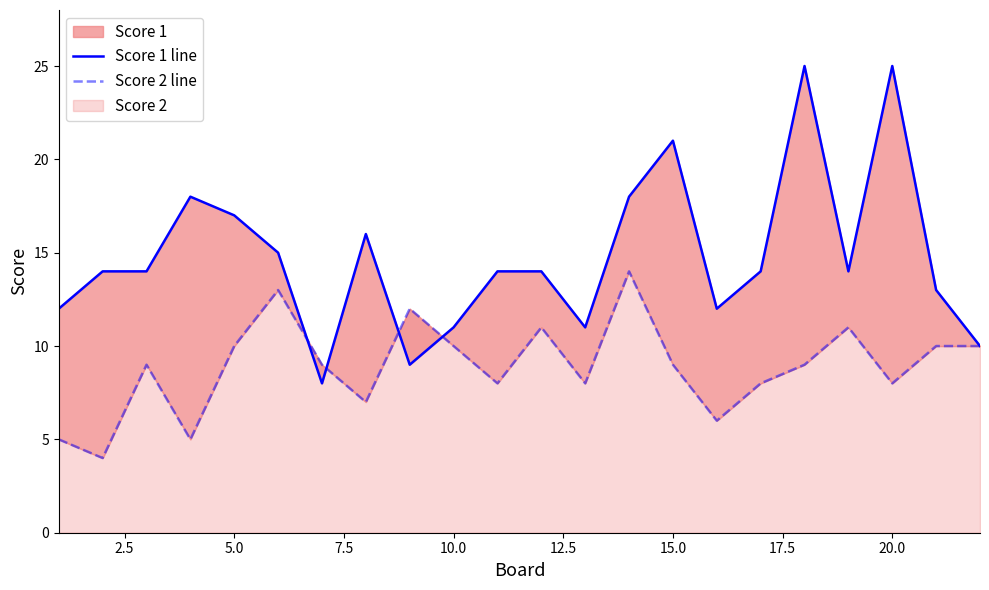

Reading left to right, list all the values displayed in this chart.

Score 1 line: 12	14	14	18	17	15	8	16	9	11	14	14	11	18	21	12	14	25	14	25	13	10
Score 2 line: 5	4	9	5	10	13	9	7	12	10	8	11	8	14	9	6	8	9	11	8	10	10